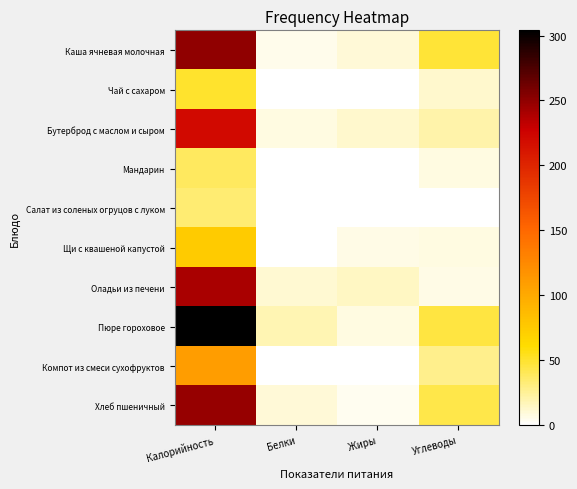

At Углеводы, list the series in order from smallest to largest.

Салат из соленых огруцов с луком, Оладьи из печени, Мандарин, Щи с квашеной капустой, Чай с сахаром, Бутерброд с маслом и сыром, Компот из смеси сухофруктов, Хлеб пшеничный, Пюре гороховое, Каша ячневая молочная